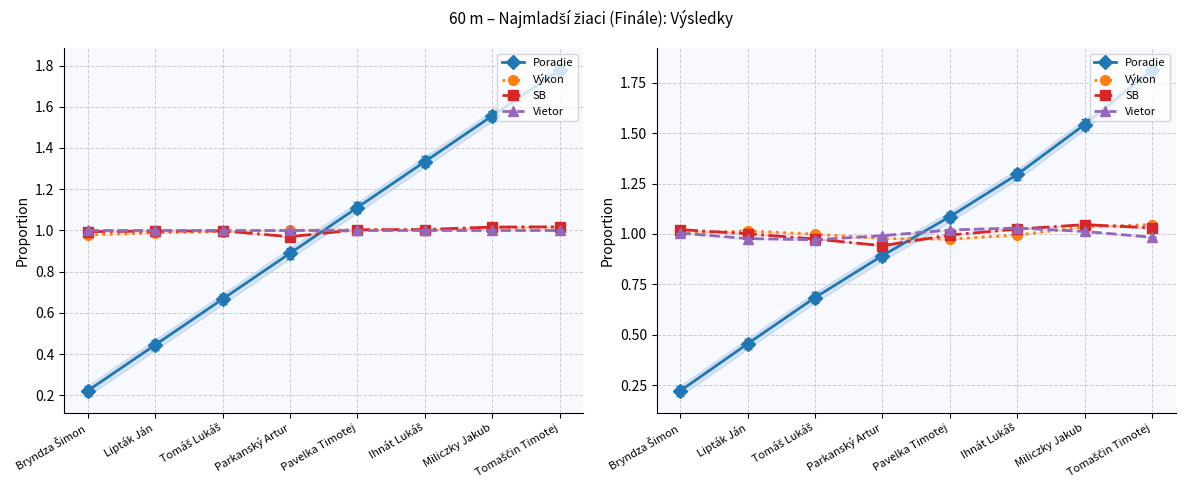

What is the label of the 5th point from the left?

Pavelka Timotej